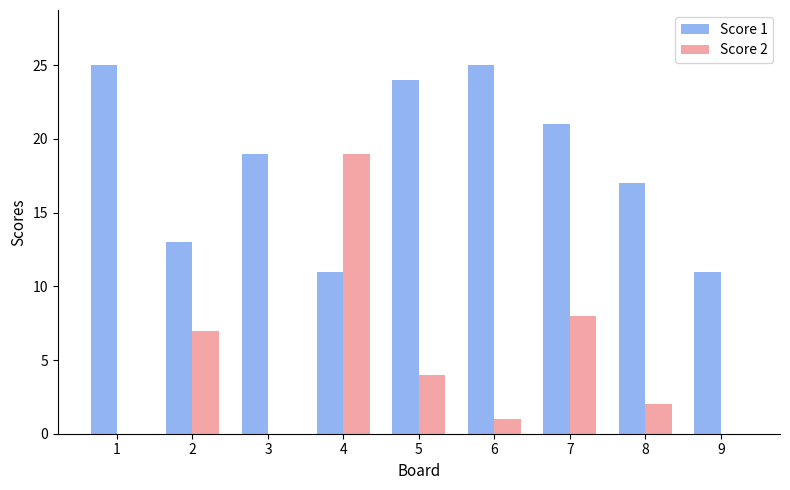

Reading left to right, list all the values displayed in this chart.

Score 1: 1=25	2=13	3=19	4=11	5=24	6=25	7=21	8=17	9=11
Score 2: 1=0	2=7	3=0	4=19	5=4	6=1	7=8	8=2	9=0